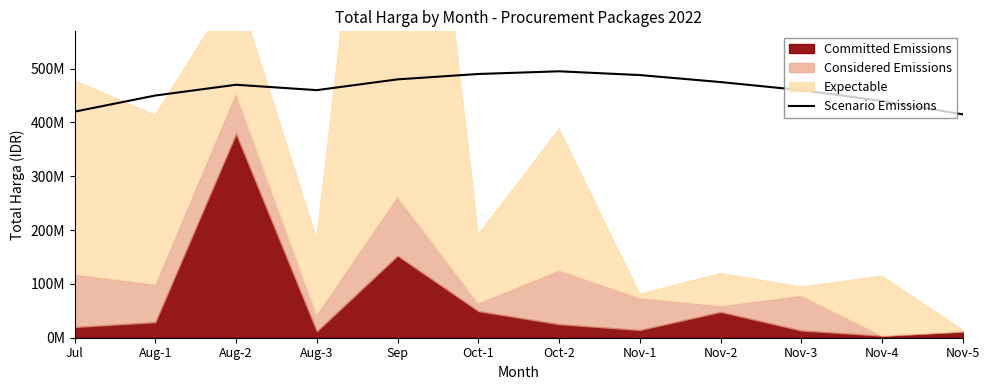

At which category does the data reach its first local valley?

Aug-3